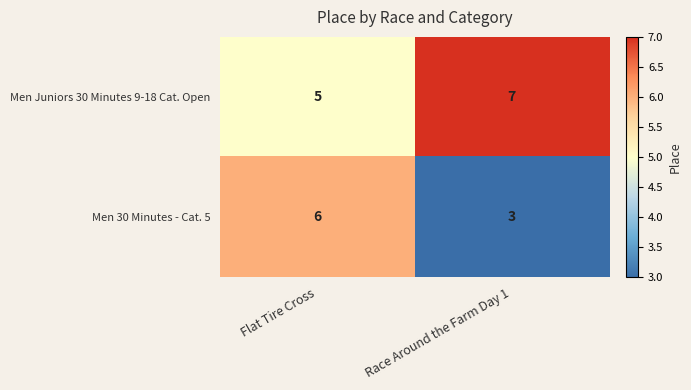

Is the value of Men Juniors 30 Minutes 9-18 Cat. Open at Flat Tire Cross greater than the value of Men 30 Minutes - Cat. 5 at Flat Tire Cross?

No